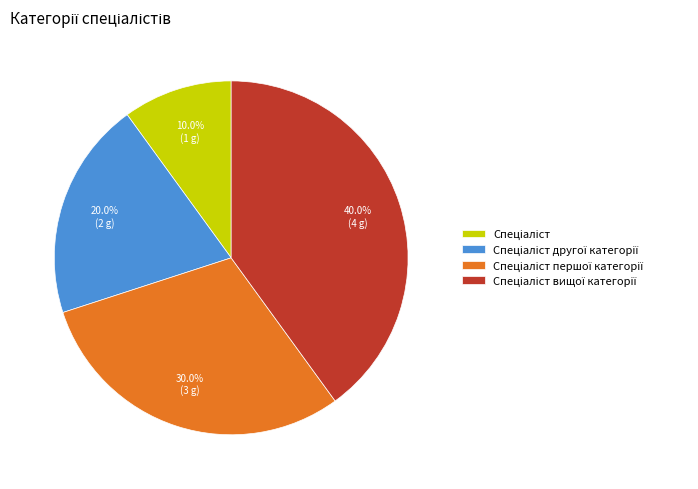

Is there any slice that represents more than half of the pie?

No